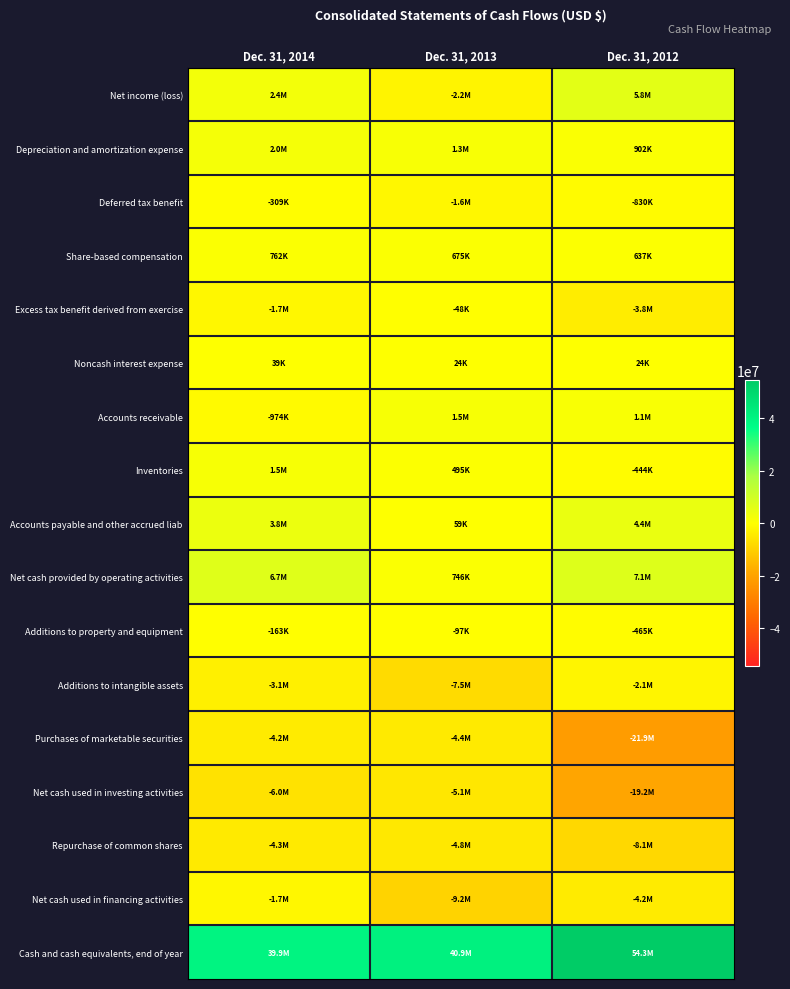

Count the number of categories in the chart.

3